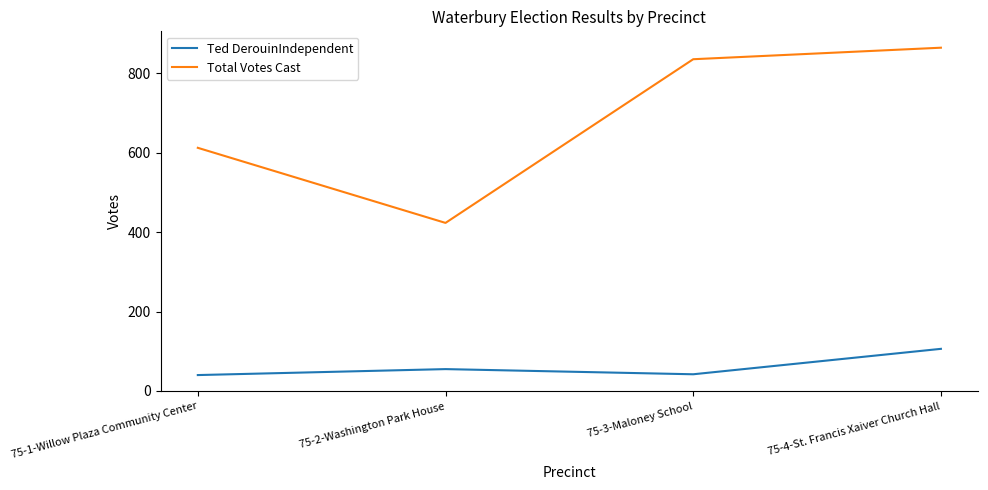

At how many categories does at least one series exceed 760?

2